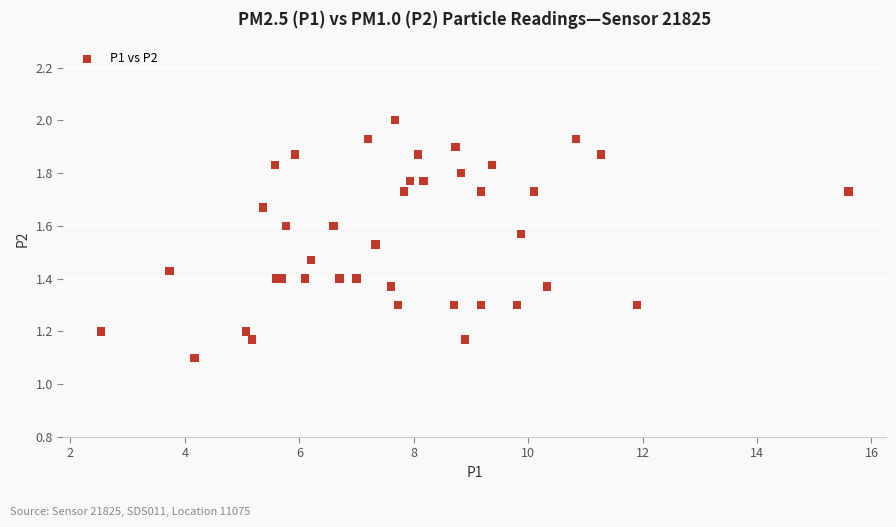

What Y value in the scatter plot is closest to 1?

1.1